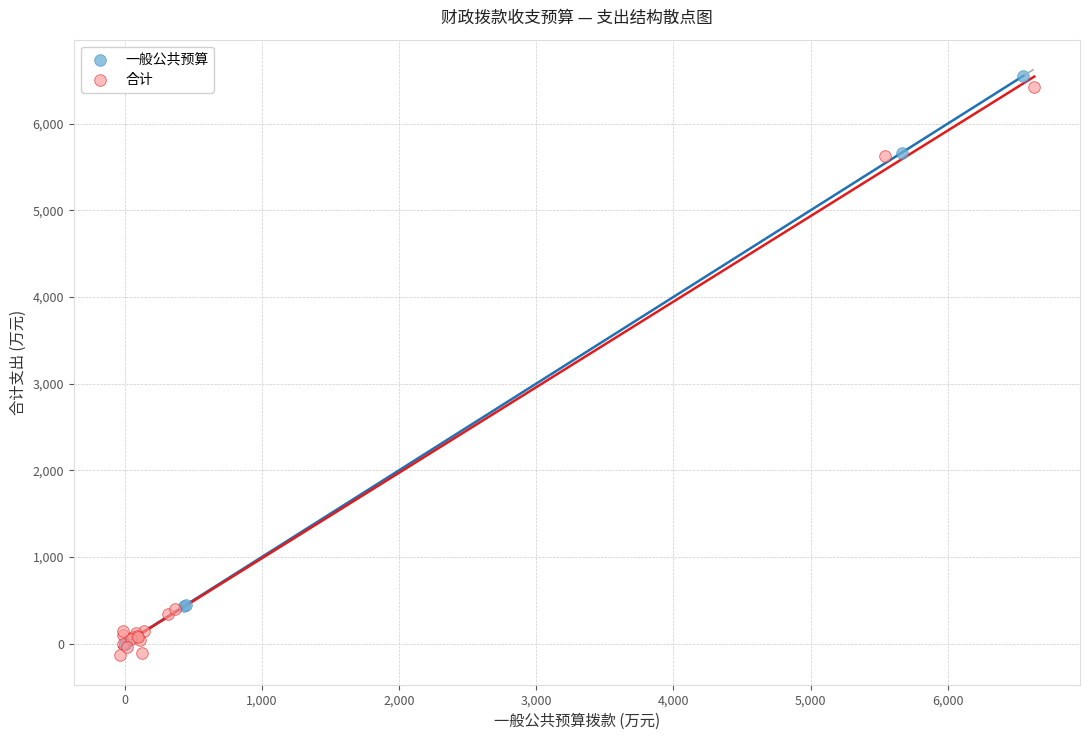

What are all the series names shown in the legend?

一般公共预算, 合计